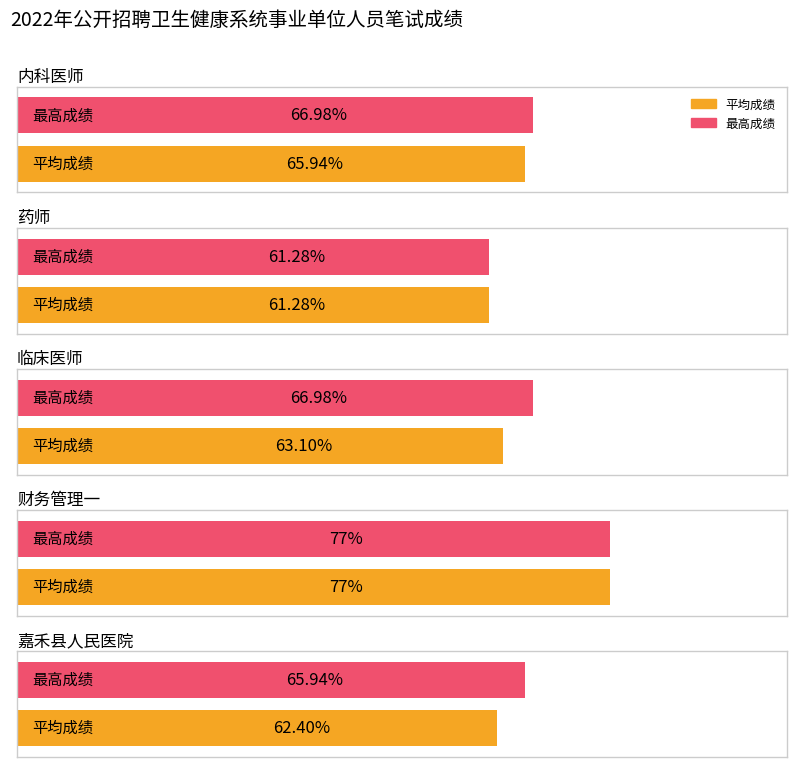

Which has a higher value, 嘉禾县人民医院 or 内科医师?

内科医师